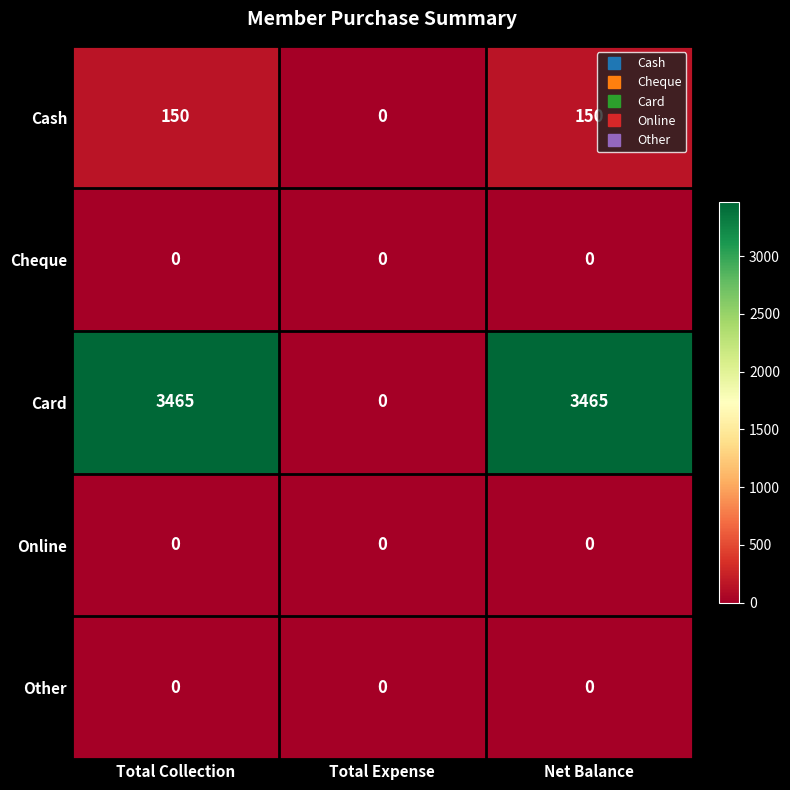

What is the difference between the second highest and minimum values in the Card series?

3465